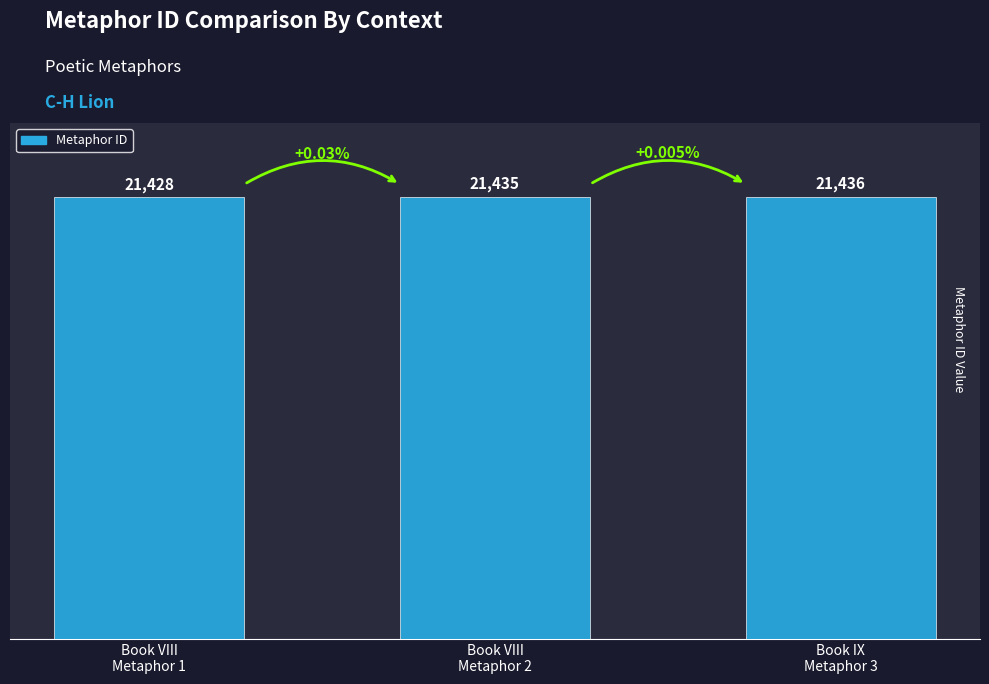

List the labels in order of value, largest first.

Book IX
Metaphor 3, Book VIII
Metaphor 2, Book VIII
Metaphor 1